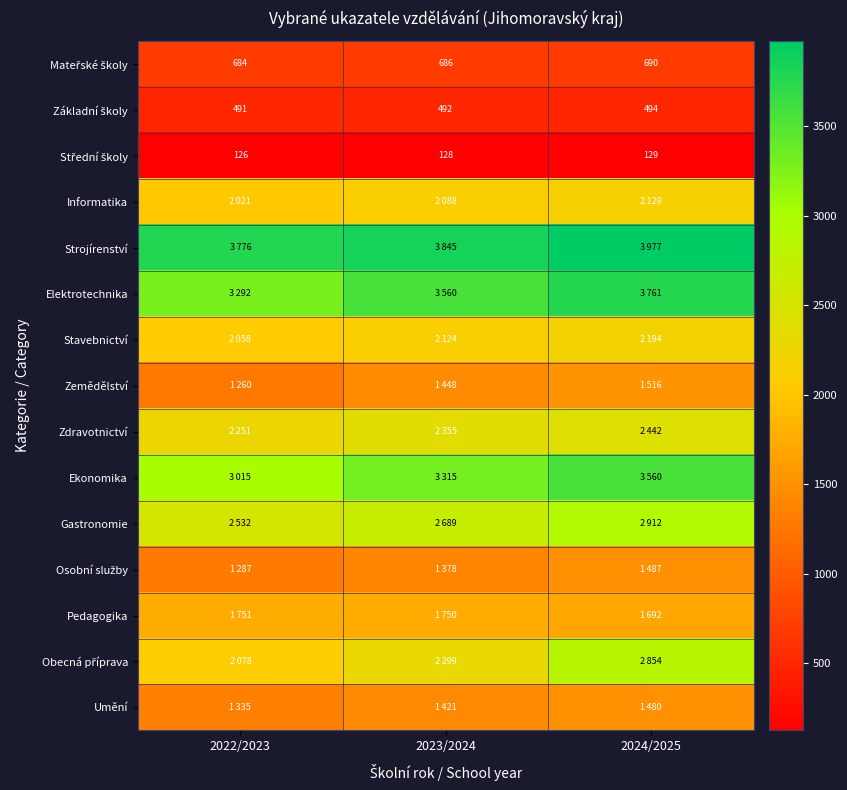

What is the sum of all Ekonomika values?

9890